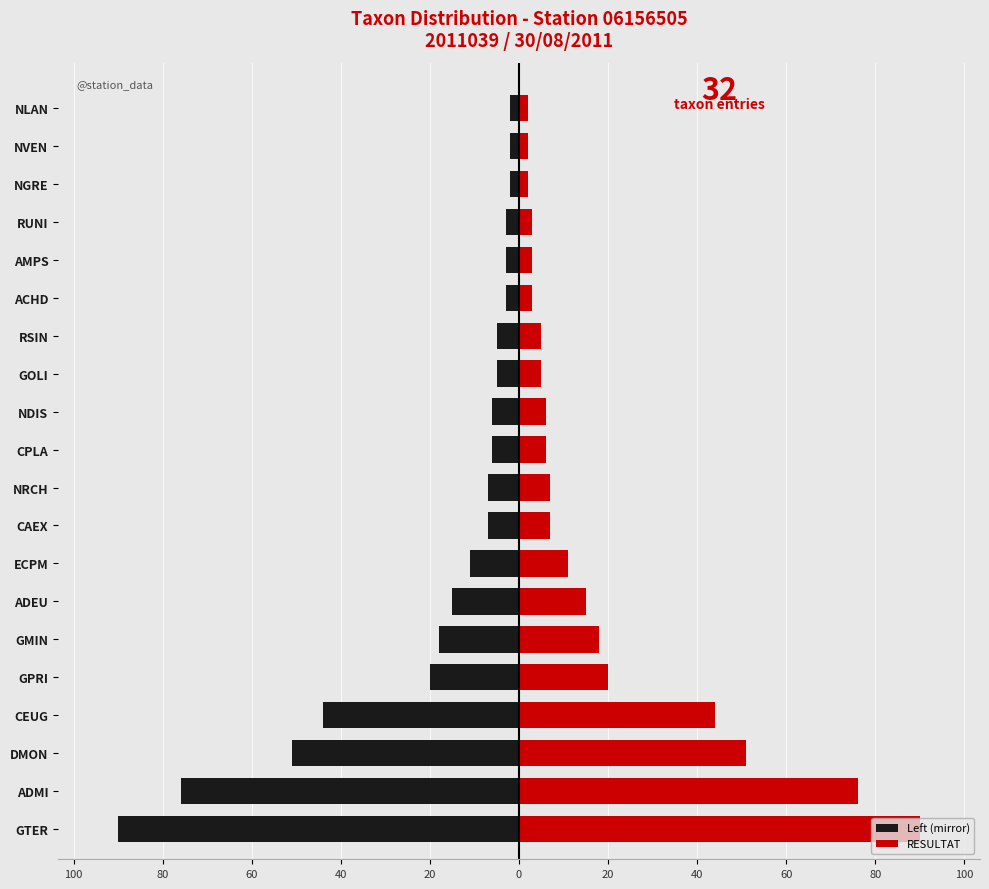

The Left (mirror) series shows -3 at 18. True or false?

False